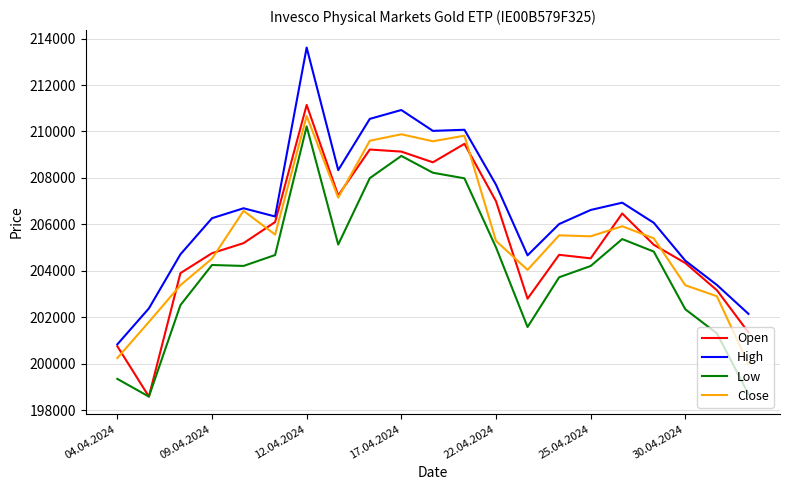

What is the minimum value for Close?

199984